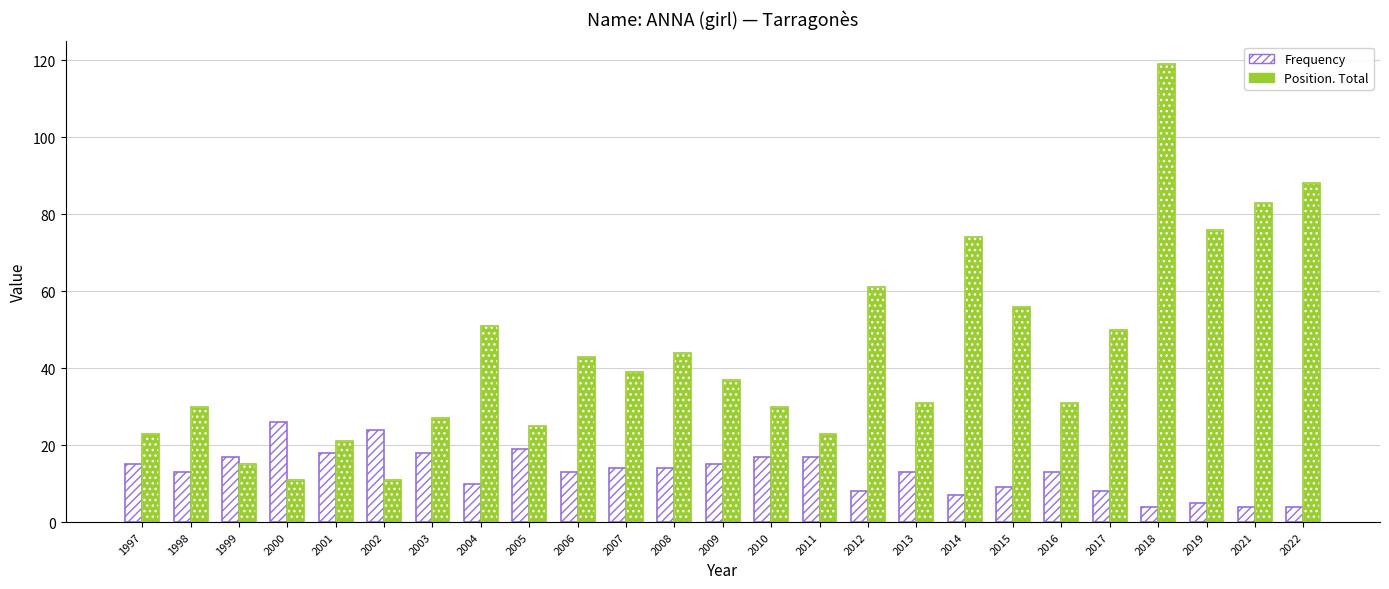

What is the difference between the Frequency values at 2010 and 2004?

7